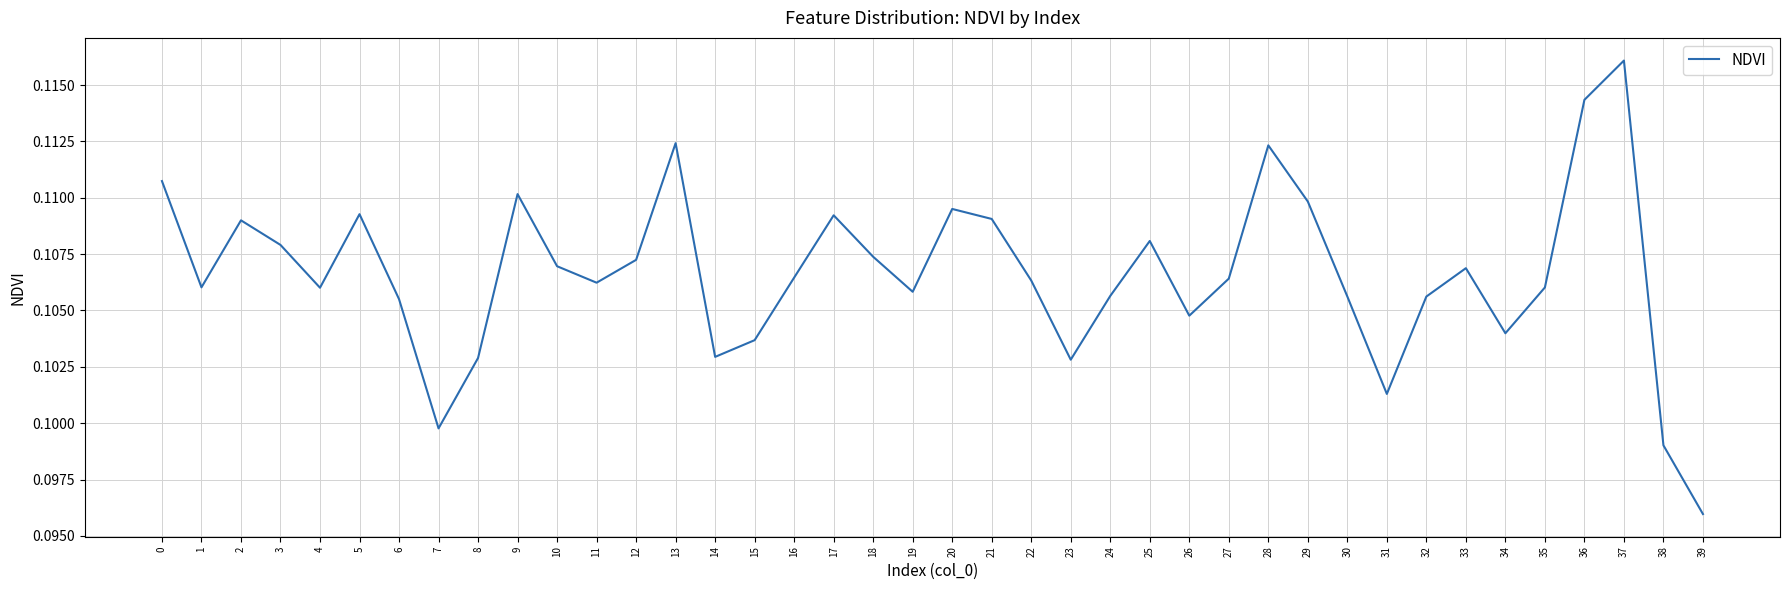

Which label corresponds to the largest value in the chart?

37